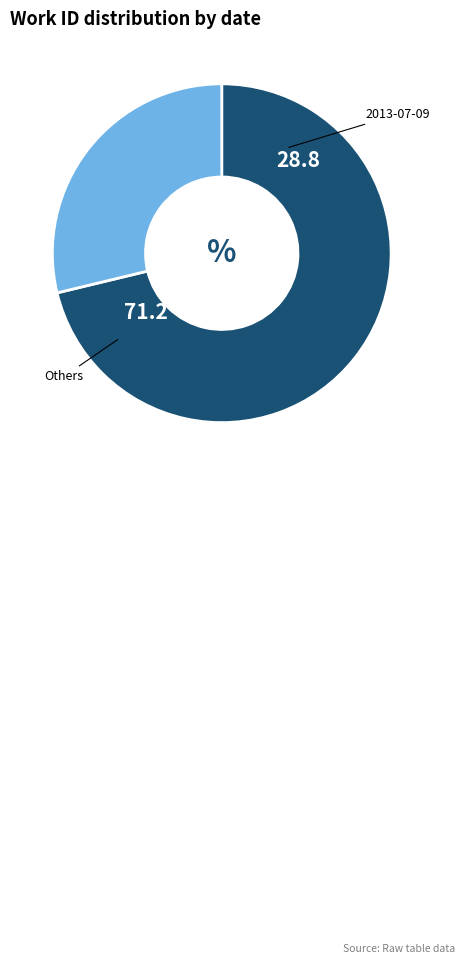

Does any single category account for the majority?

Yes